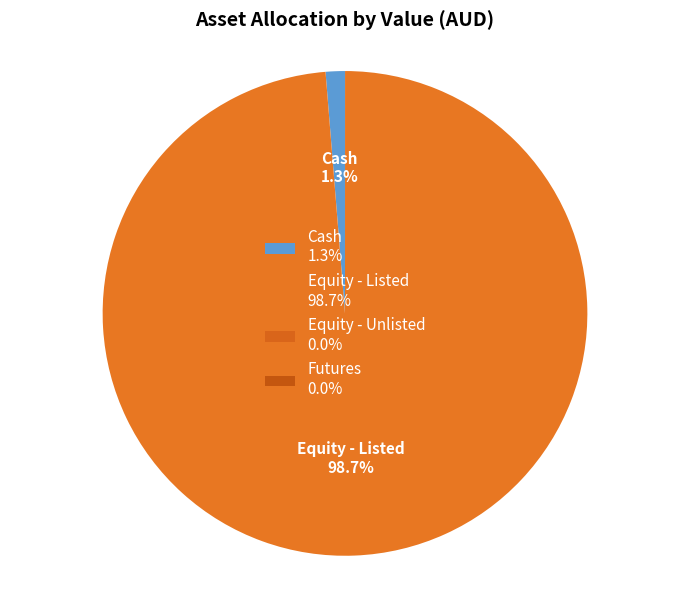

What is the majority slice?

Equity - Listed